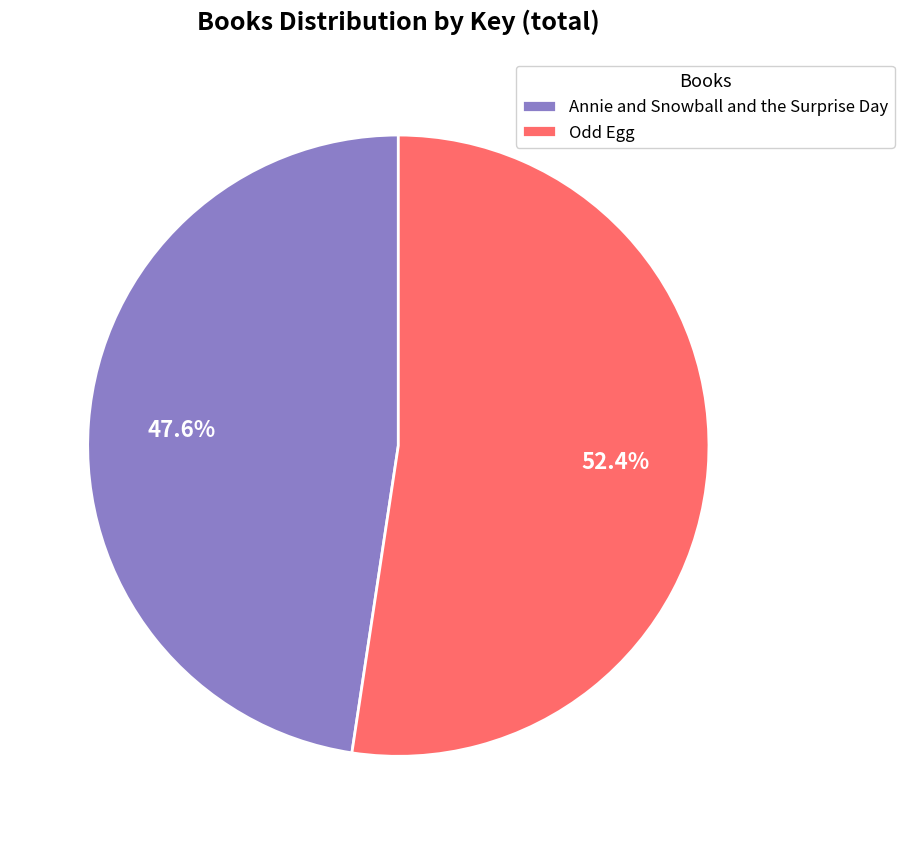

What percentage is the Odd Egg slice, to the nearest percent?

52%